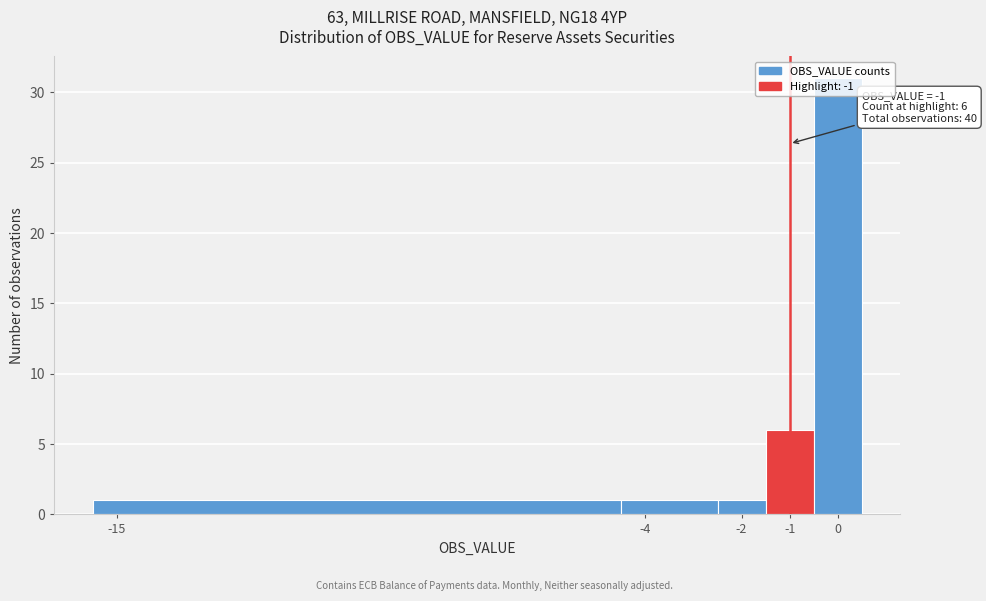

Which range on the x-axis has the tallest bar?

-0.5 to 0.5